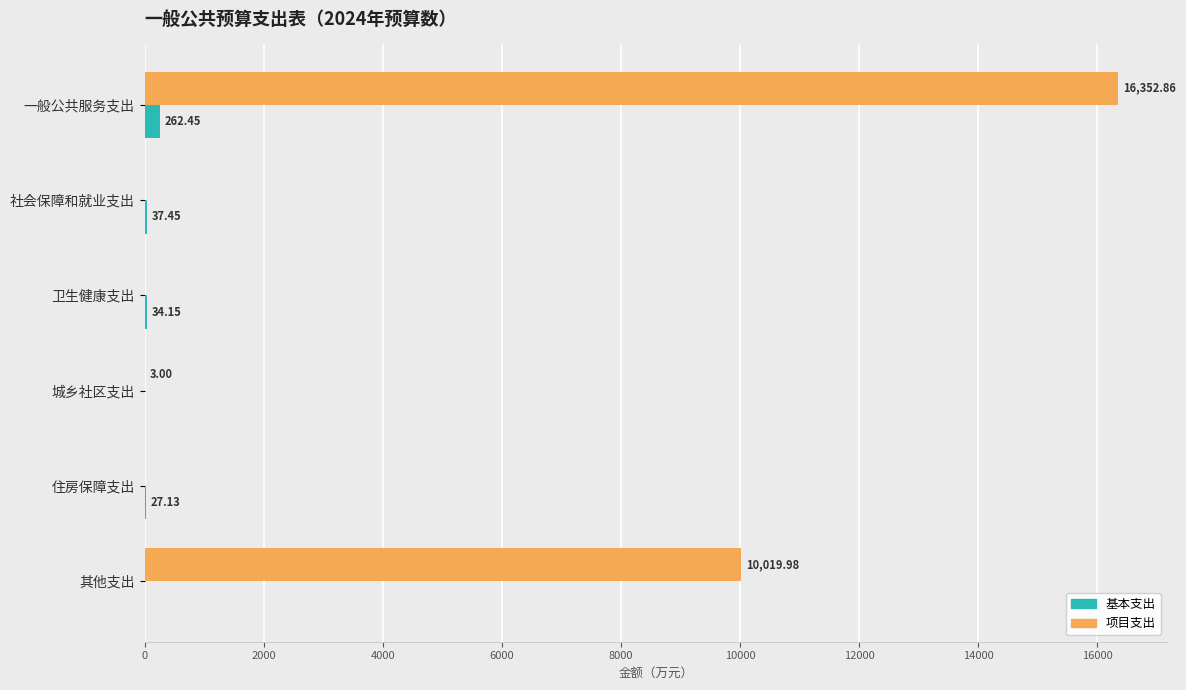

What is the sum of all 项目支出 values?

26375.8